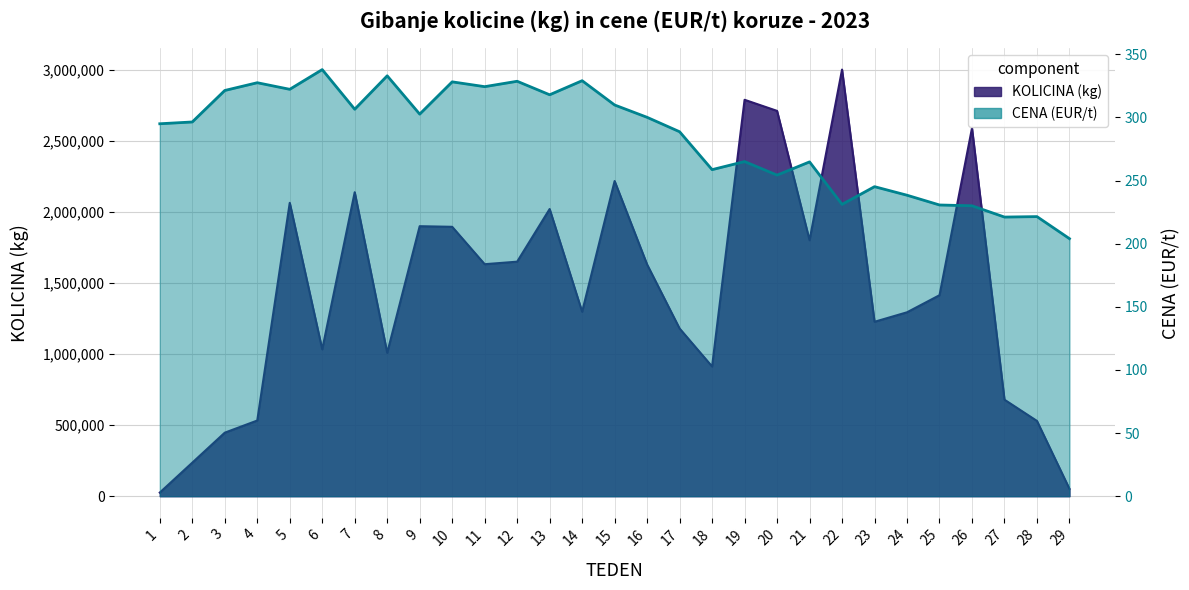

Which series has the widest spread of values?

KOLICINA (kg)